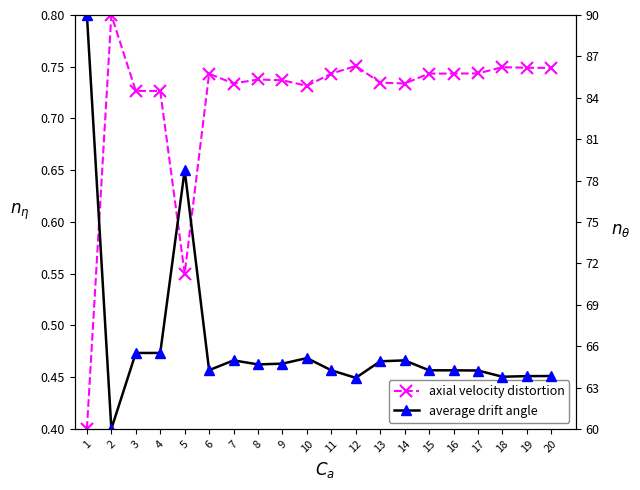

What is the difference between the second highest and second lowest values in the average drift angle series?

15.0